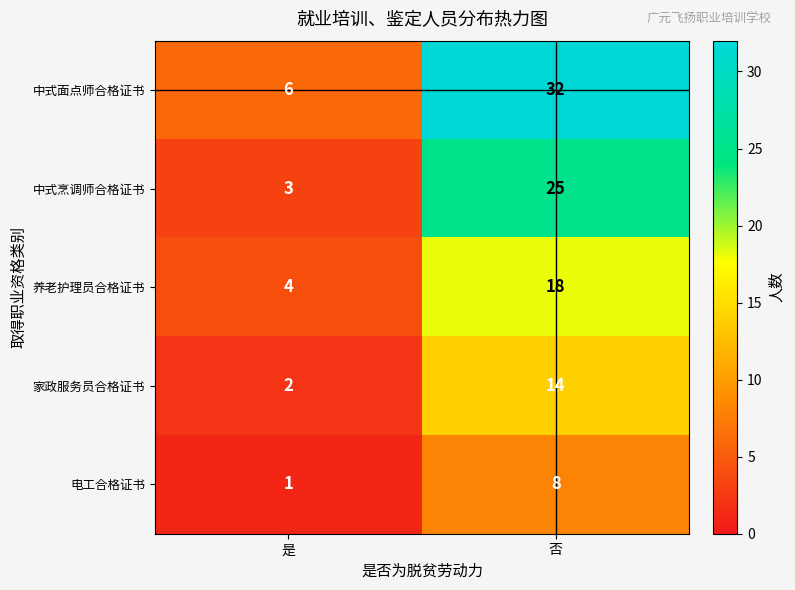

The 家政服务员合格证书 series shows 14 at 否. True or false?

True